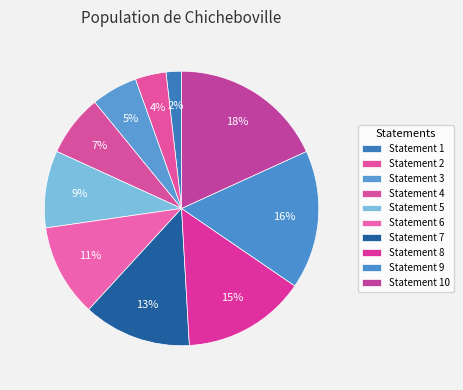

Count the number of slices in the pie.

10